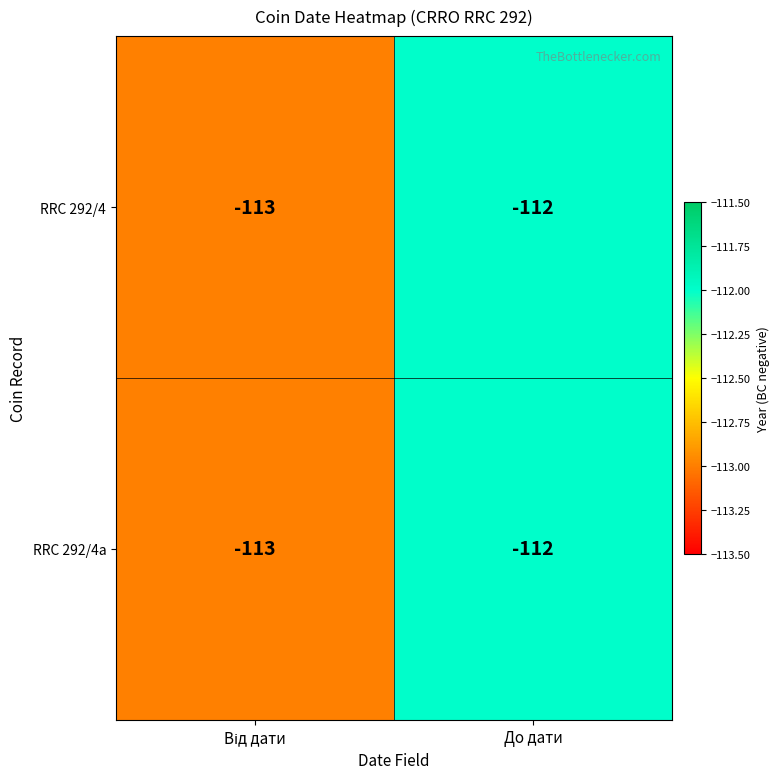

Is it true that RRC 292/4 equals -112 at До дати?

True